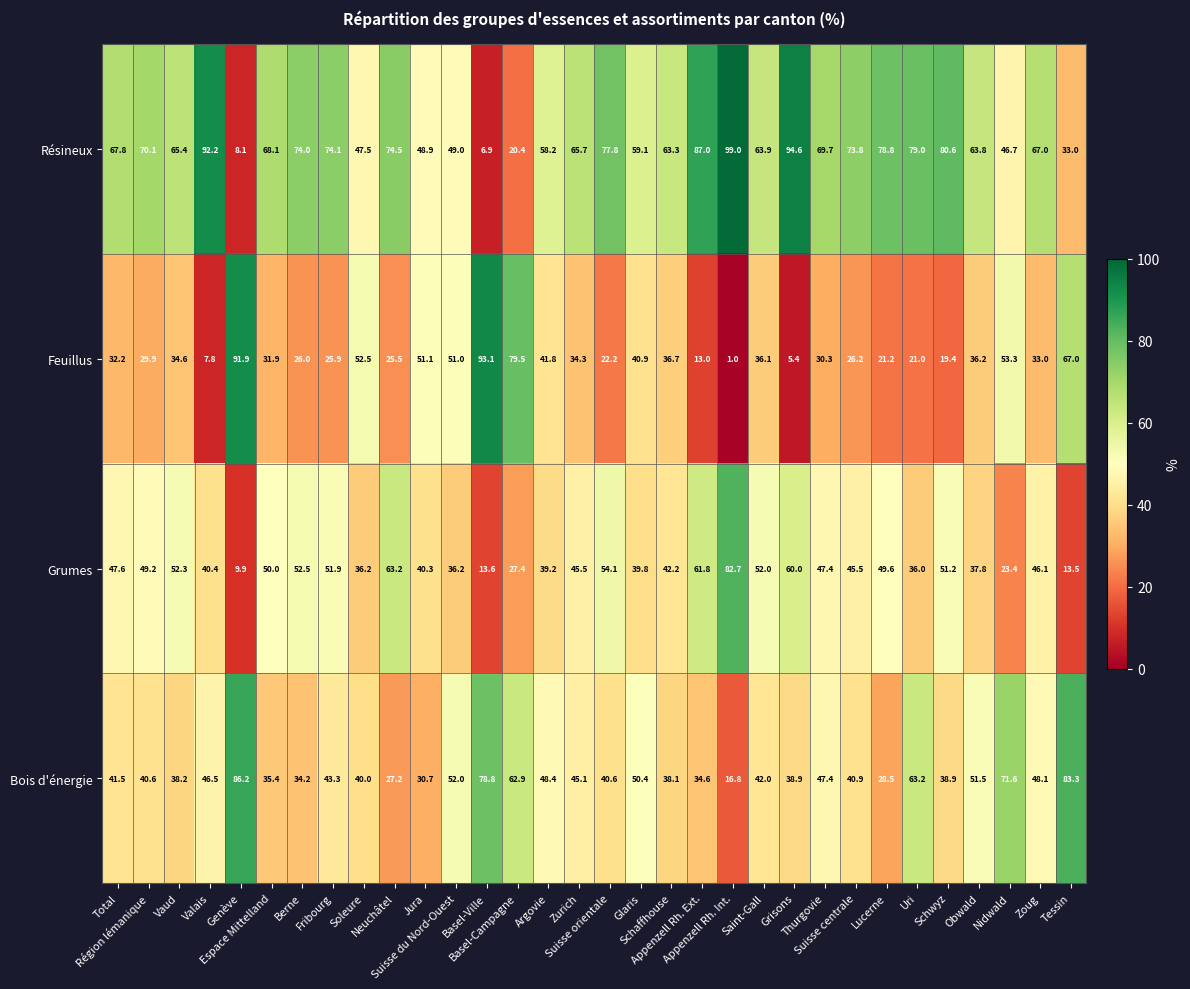

Count the number of categories in the chart.

32